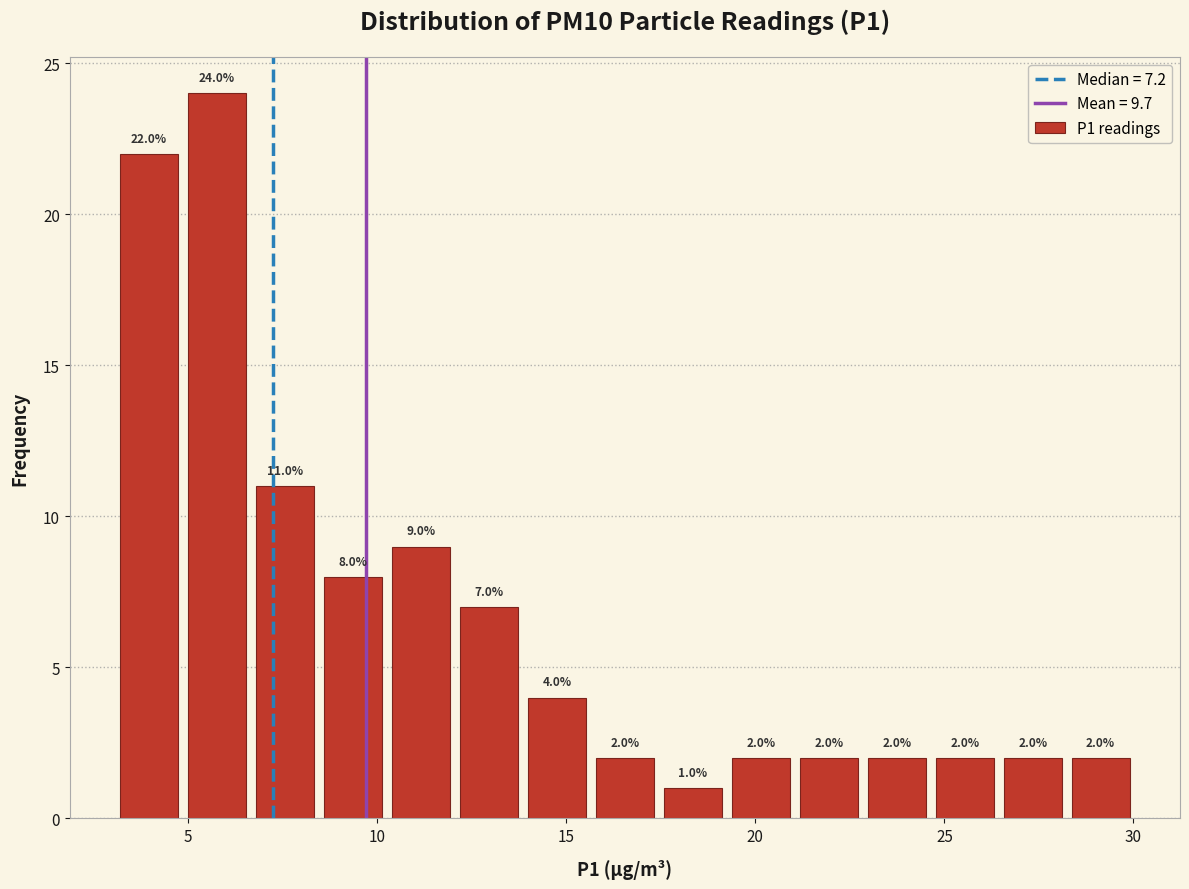

Around what value on the x-axis is the tallest bar? Give the approximate position of its centre, as read against the axis.

6.0